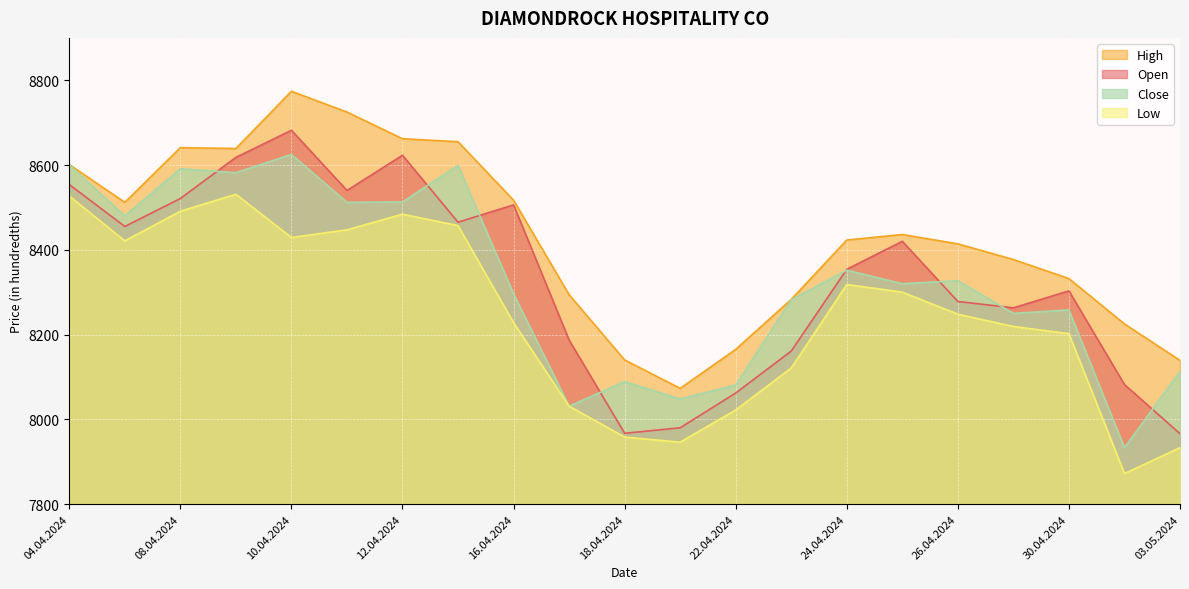

What is the value of the Close point at the 10th from the left?

8031